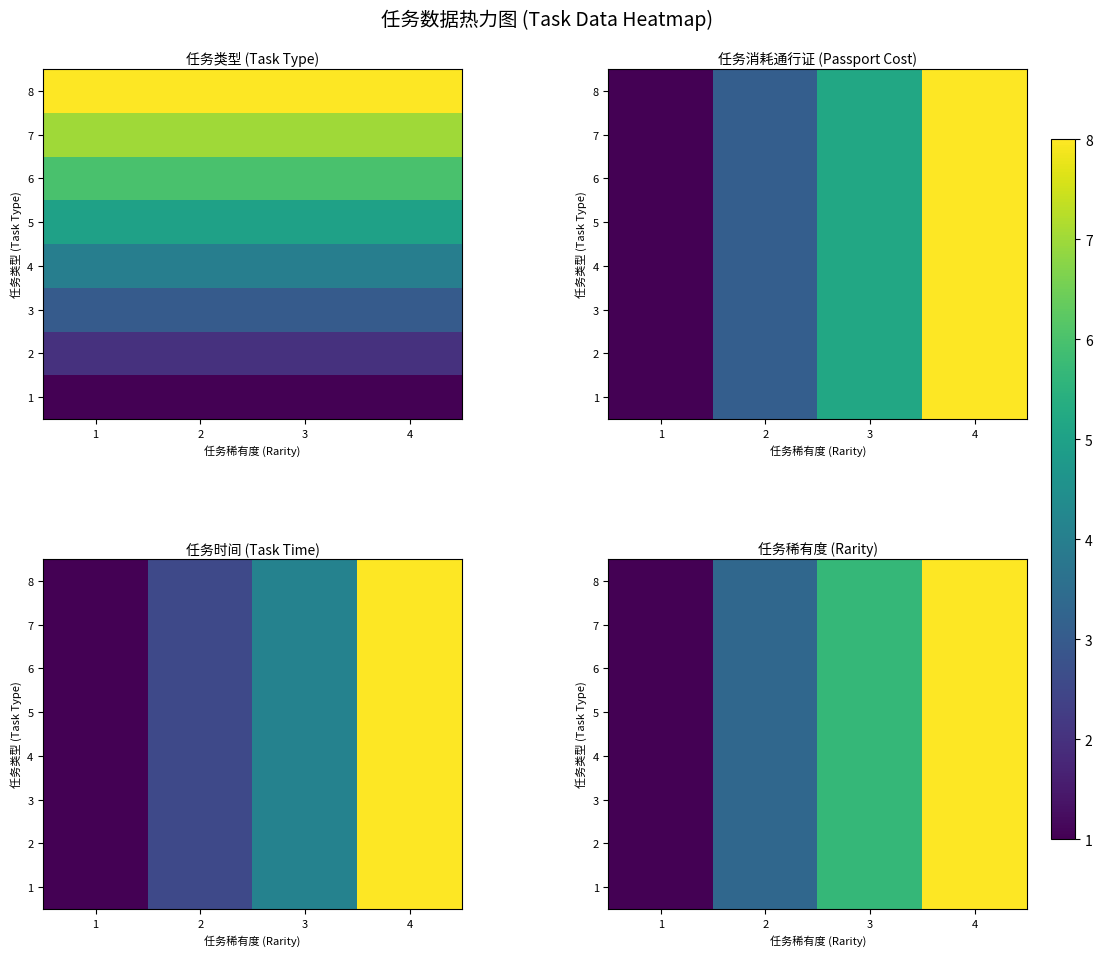

Which label corresponds to the smallest value in the chart?

1